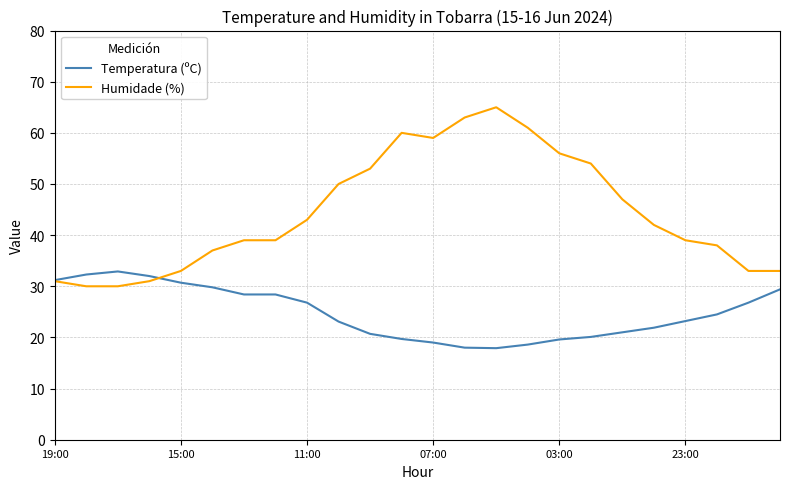

What is the greatest value displayed?

65.0